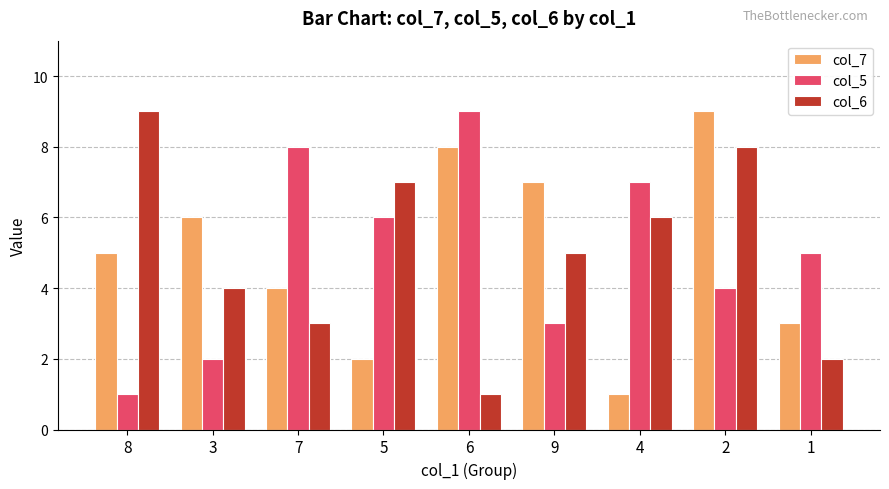

Is the value of col_5 at 9 greater than the value of col_7 at 5?

Yes